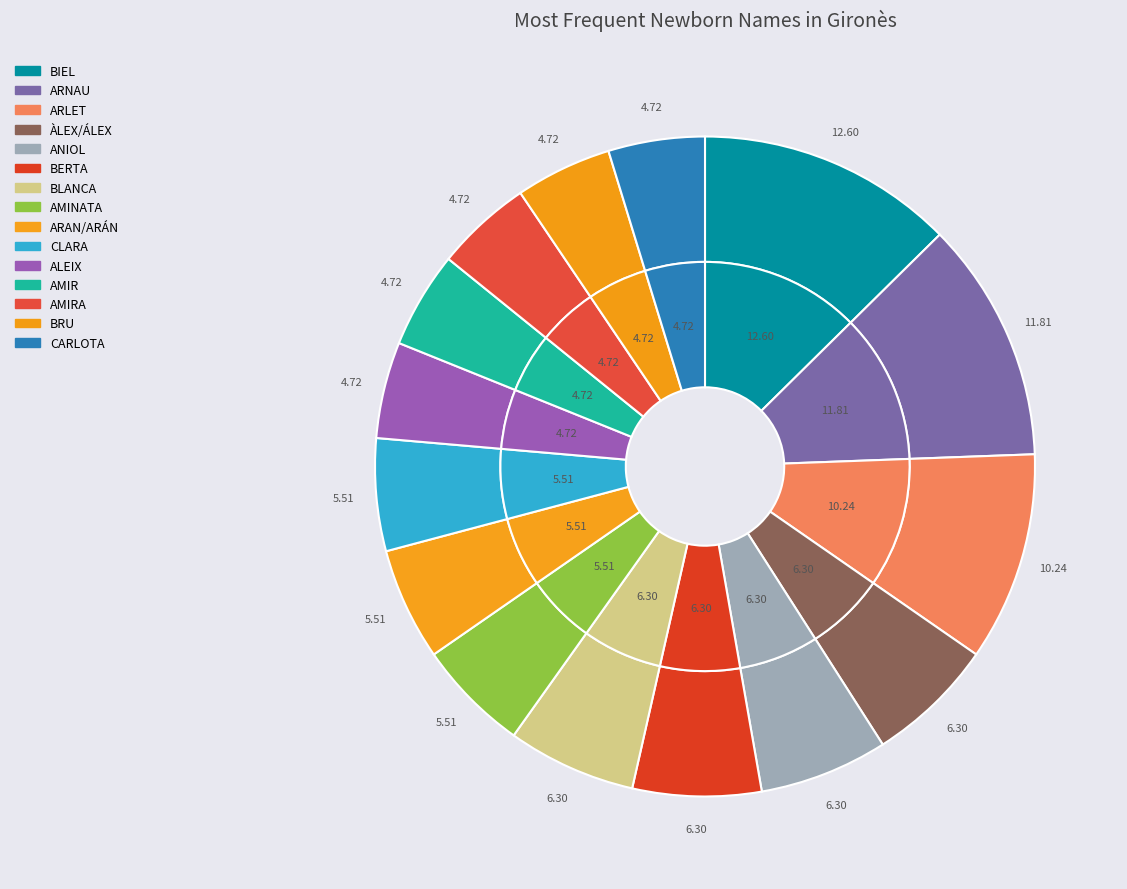

Does CLARA account for over 50% of the chart?

No